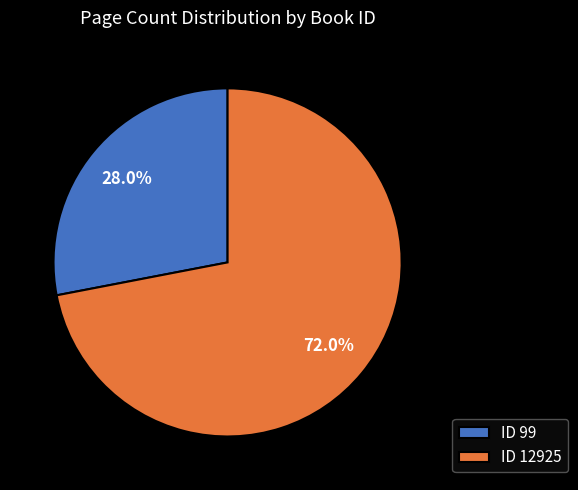

What is the total percentage of ID 12925 and ID 99?

100.0%